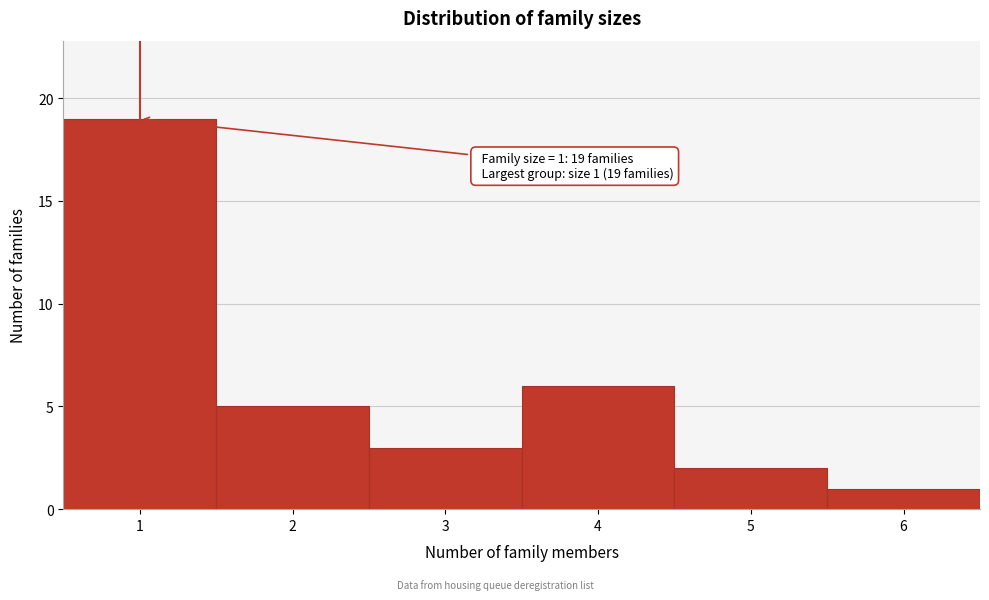

Over which range of the x-axis is the bar tallest?

0.5 to 1.5